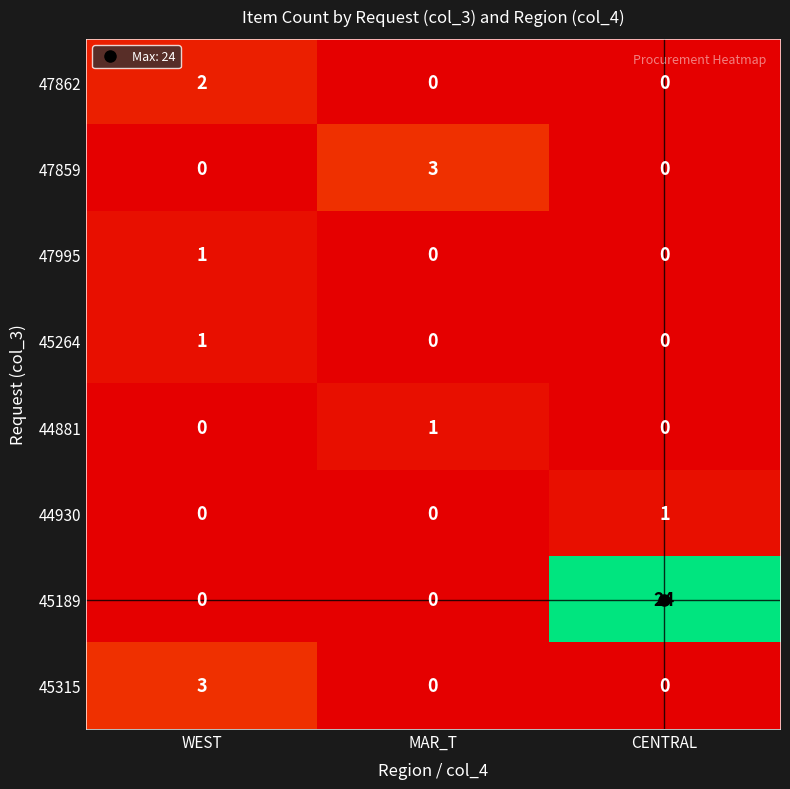

The 47859 series shows 0 at CENTRAL. True or false?

True